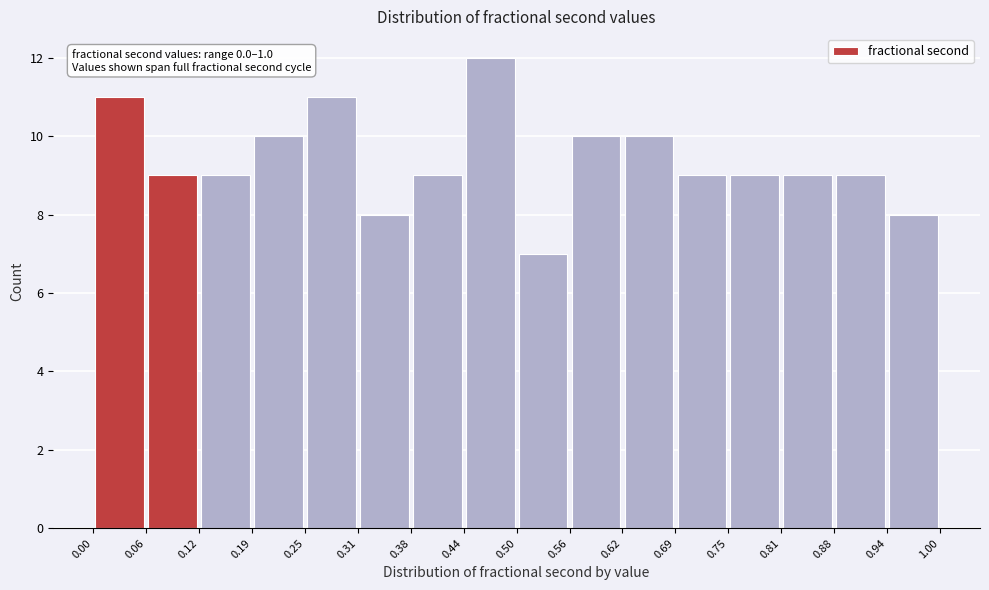

Which range on the x-axis has the tallest bar?

0.44 to 0.50